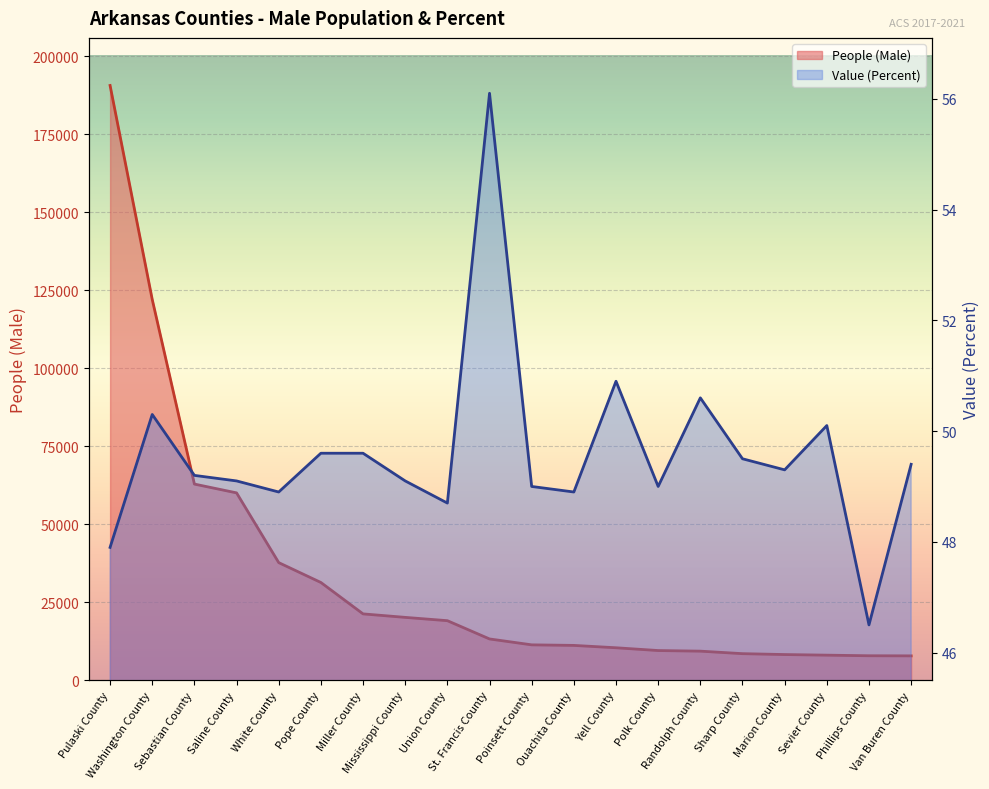

Is it true that Value (Percent) equals 23.1 at White County?

False